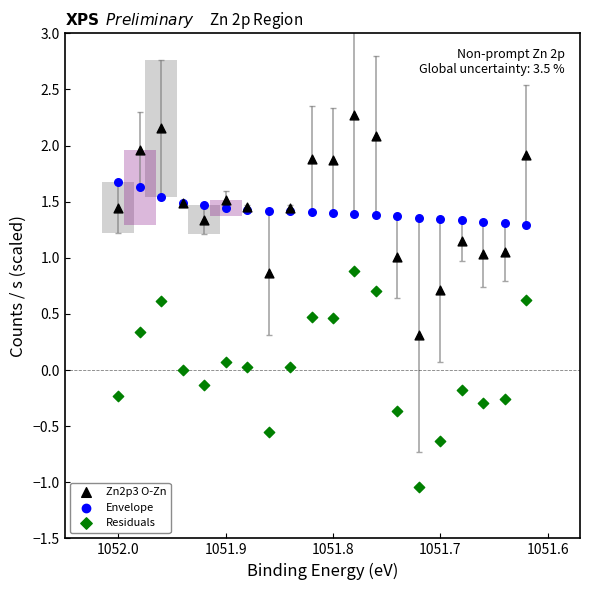

Which series reaches the minimum Y coordinate?

Residuals